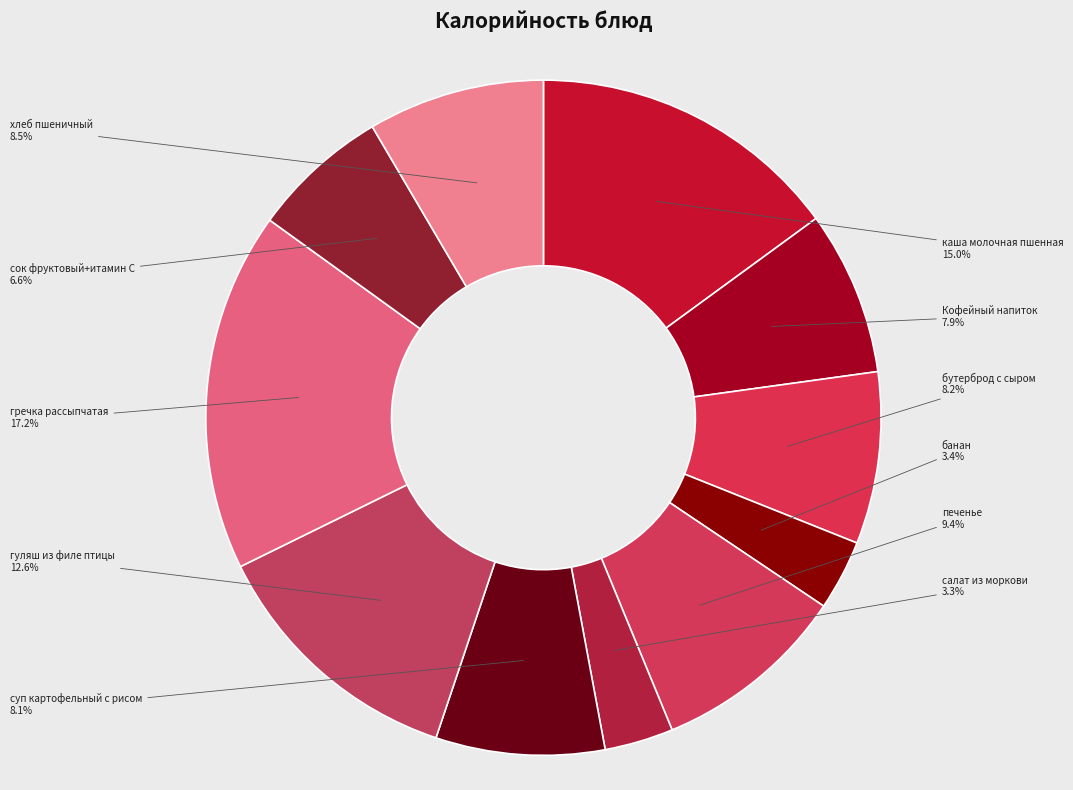

Does any single category account for the majority?

No